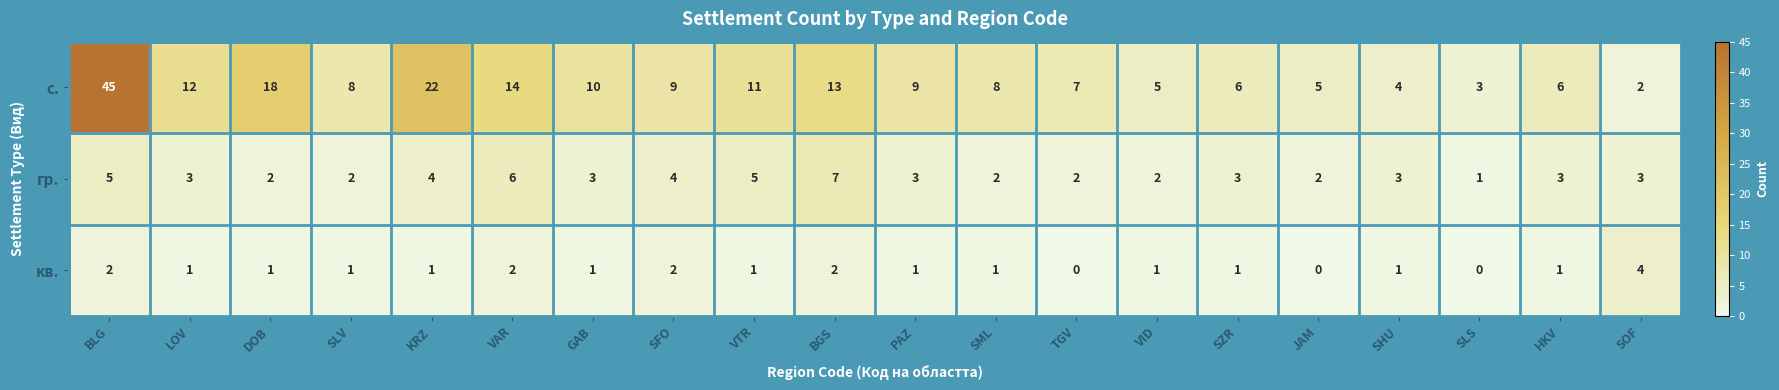

Rank the series by their average value, from highest to lowest.

с., гр., кв.